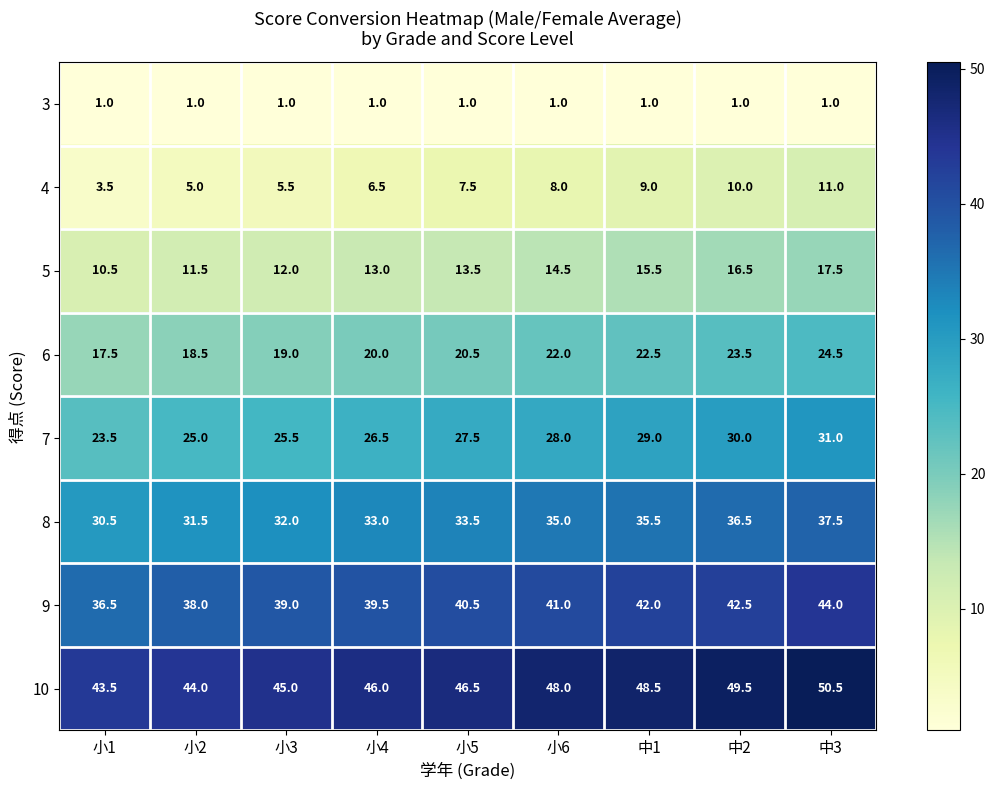

How many distinct data groups are displayed?

8